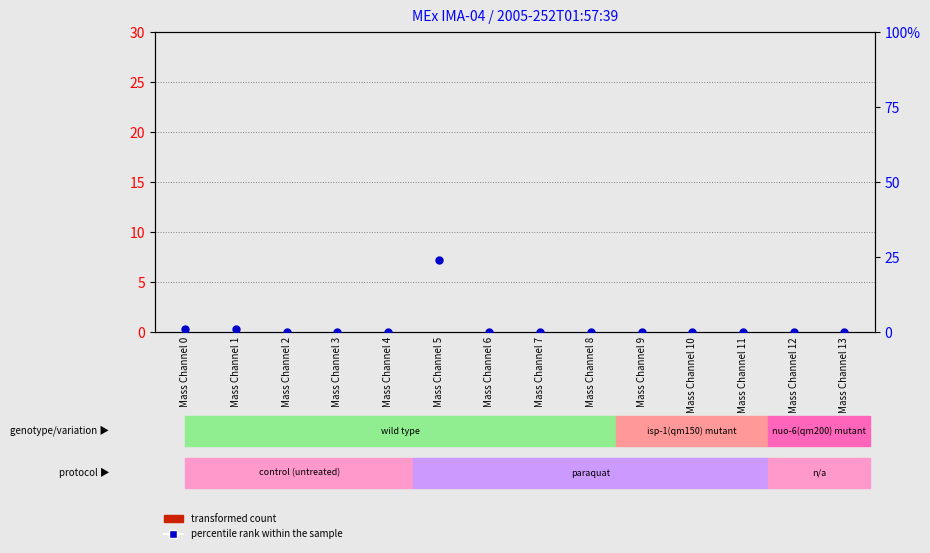

Which series has the largest total across all categories?

percentile rank within the sample